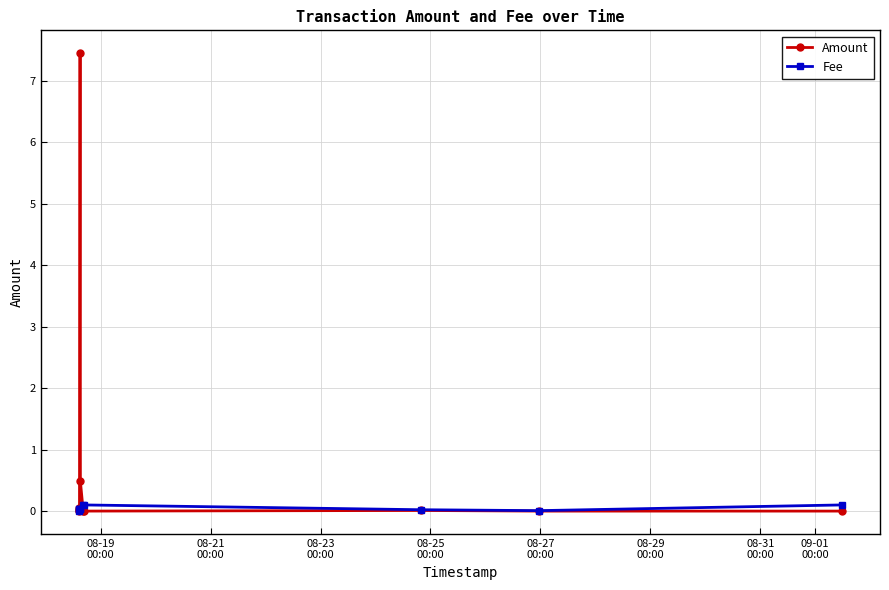

What is the greatest value displayed?

7.4